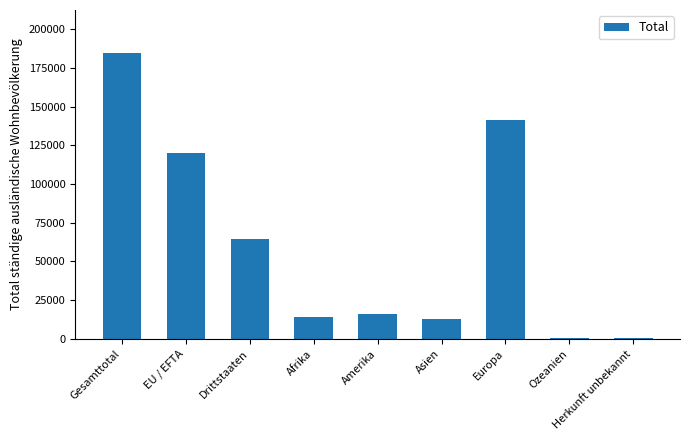

Which has a higher value, EU / EFTA or Afrika?

EU / EFTA